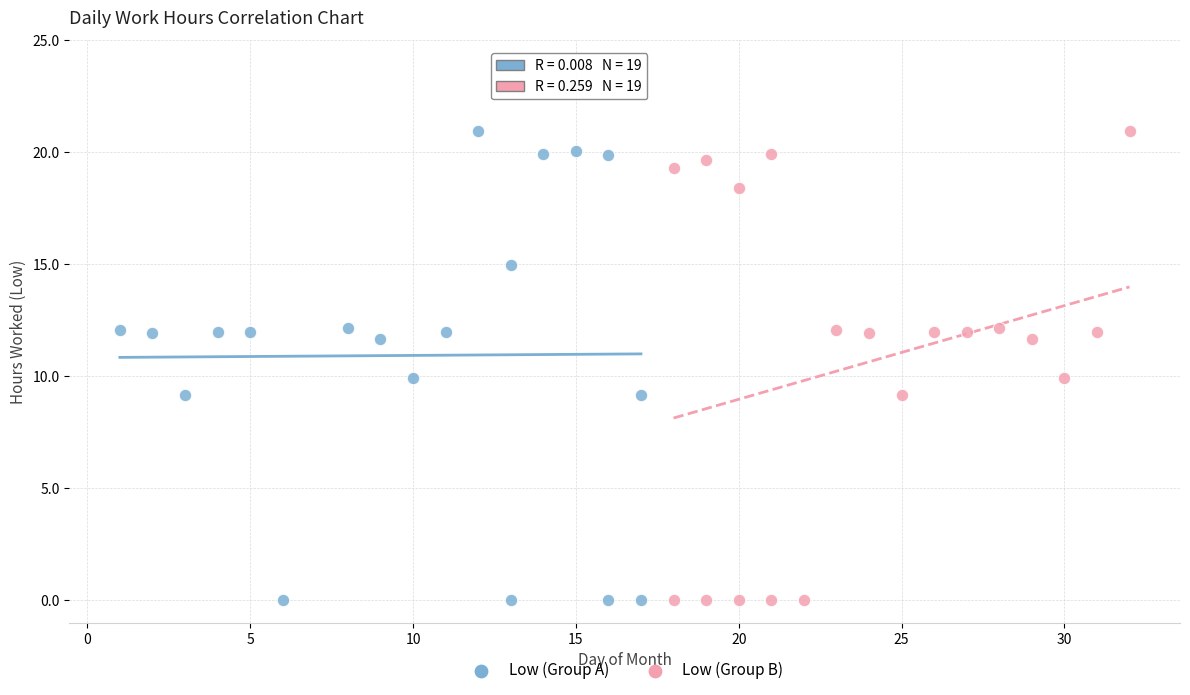

What are all the series names shown in the legend?

Low (Group A), Low (Group B)